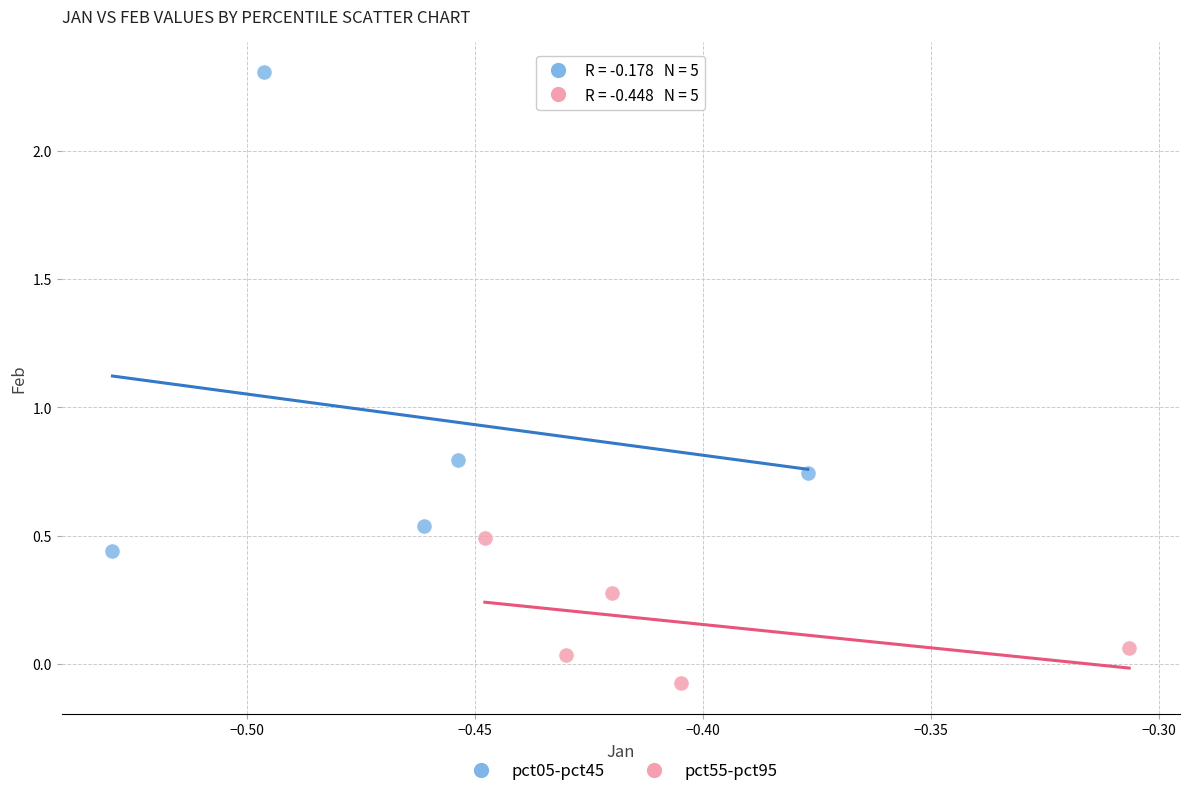

Which series has the largest Y range (max minus min)?

pct05-pct45